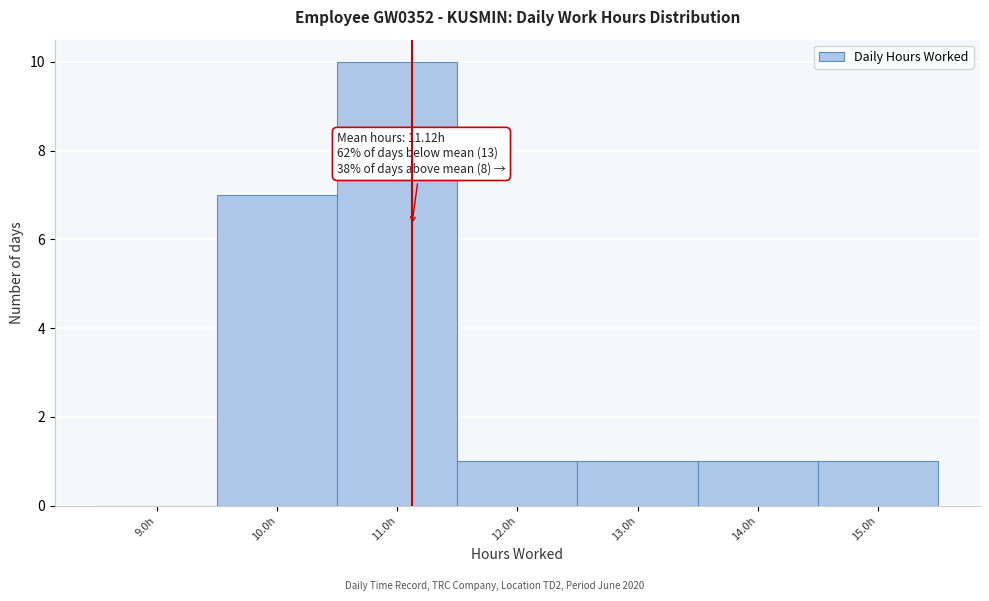

Over which range of the x-axis is the bar tallest?

10.5 to 11.5